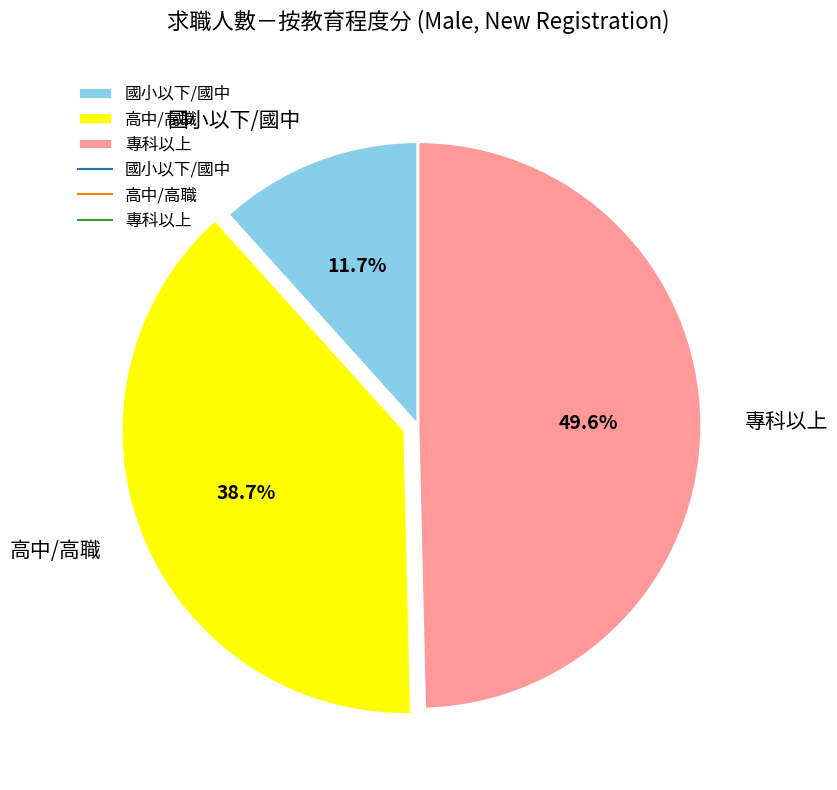

Between 高中/高職 and 國小以下/國中, which is larger?

高中/高職